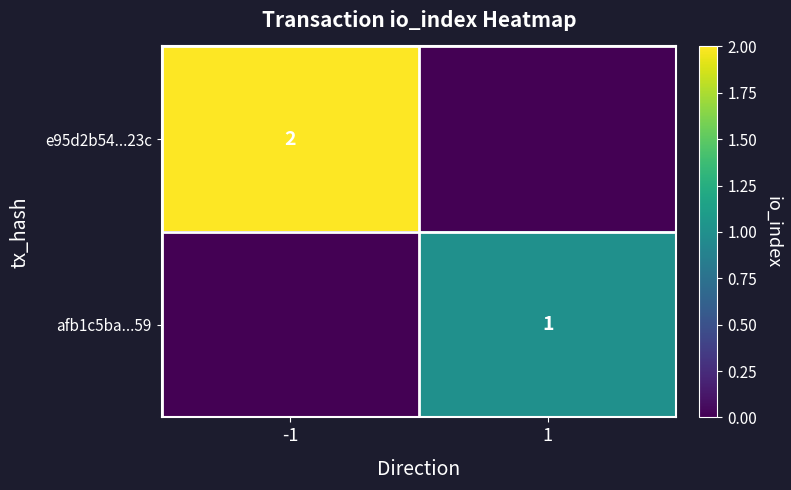

True or false: afb1c5ba...59 has a value of 2 at 1.

False